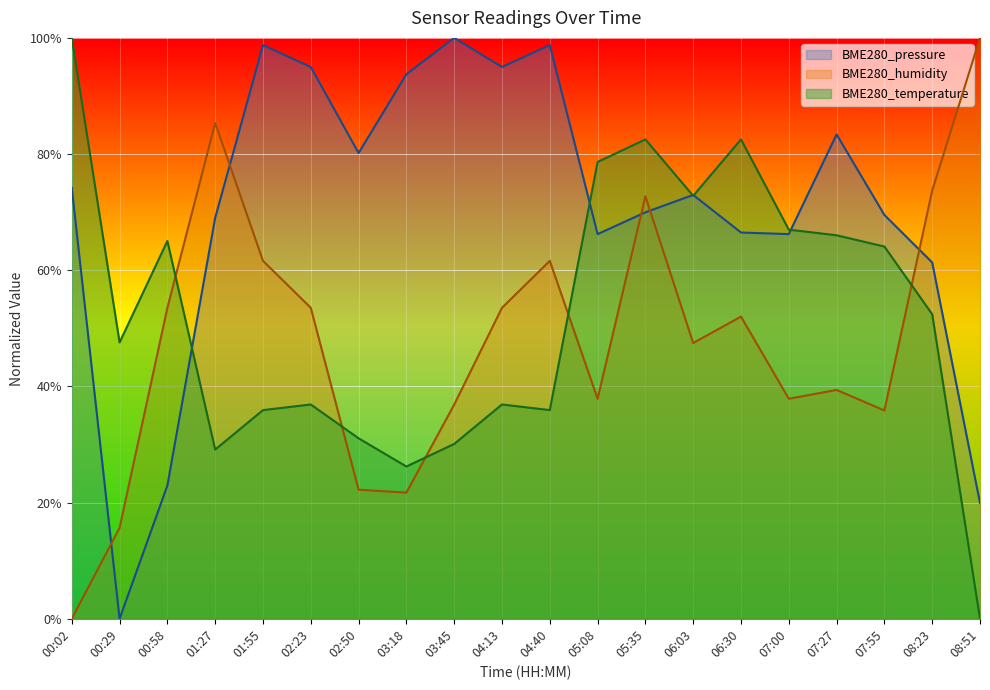

At which label is BME280_pressure_scaled closest to 50?

08:23